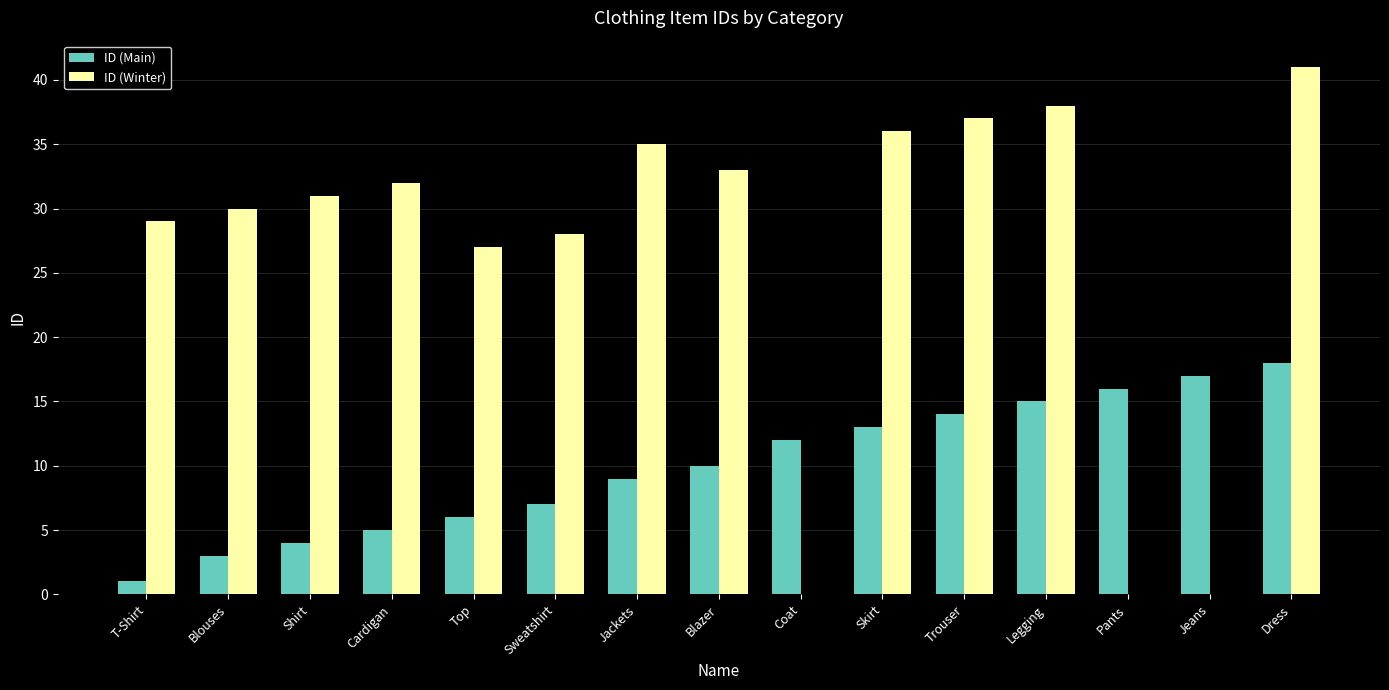

What is the sum of the ID (Main) values at Legging and Blazer?

25